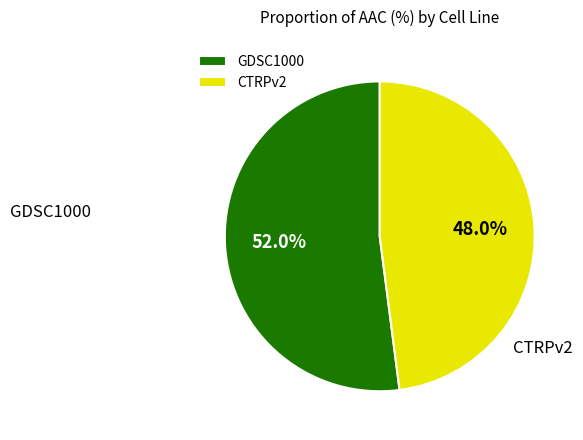

What percentage is NOT represented by GDSC1000?

48.0%